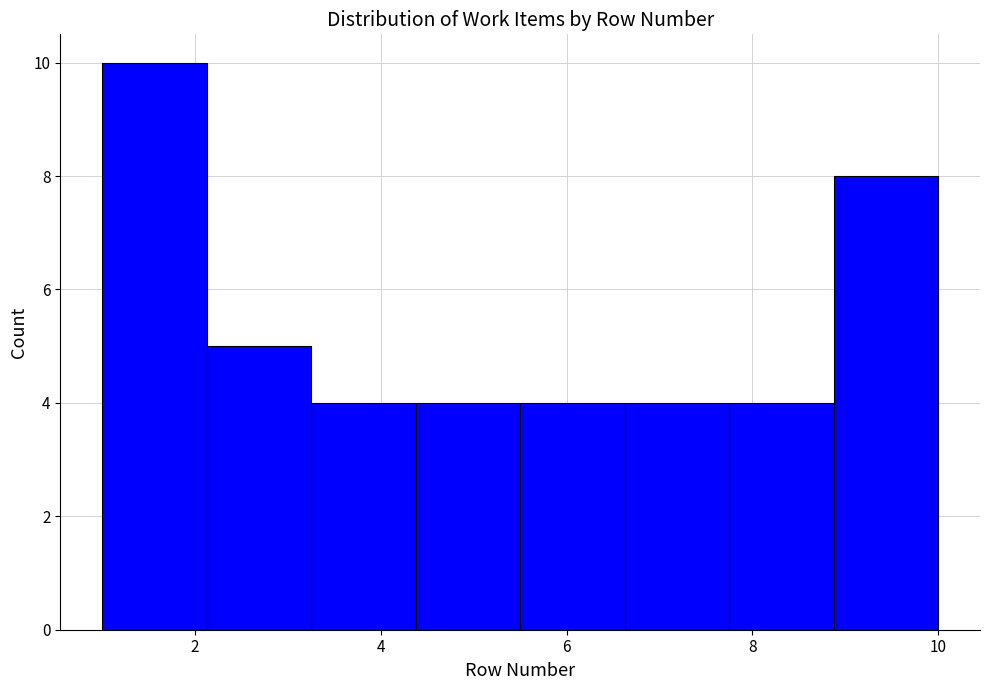

Over which range of the x-axis is the bar tallest?

1.0 to 2.2